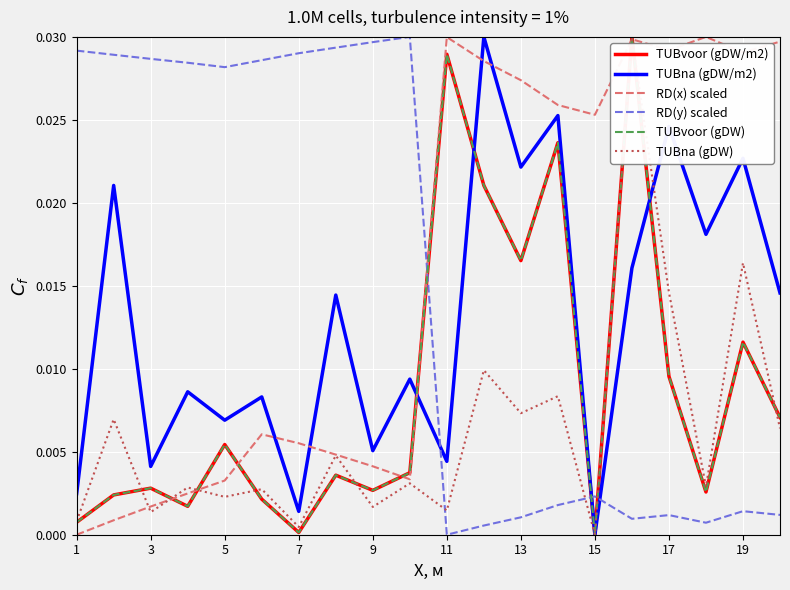

How many intersections are there between RD(y) scaled and TUBna (gDW)?

3